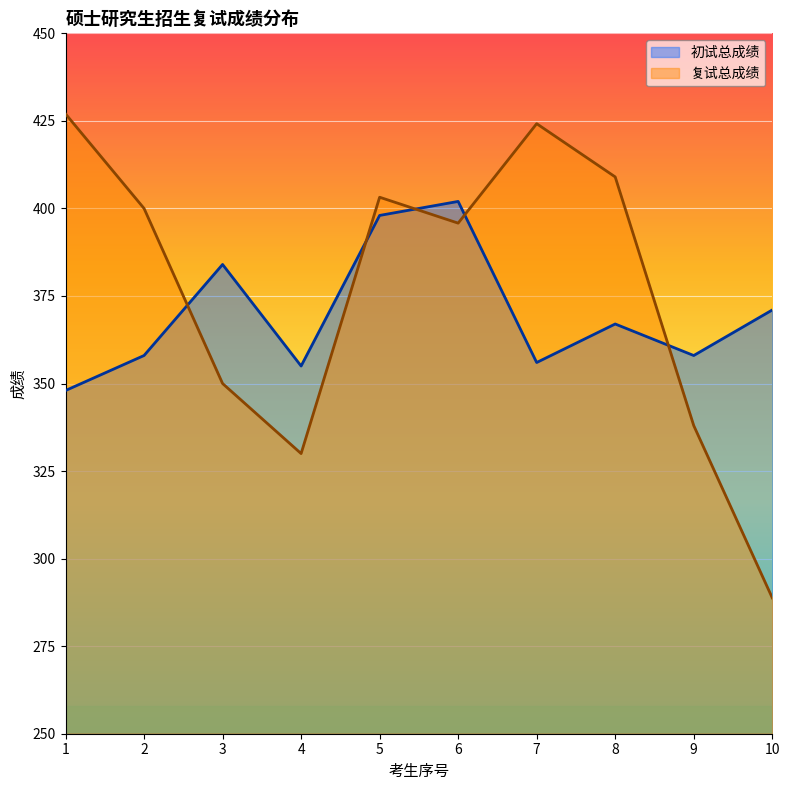

Which category has the highest value in the 初试总成绩 series?

6